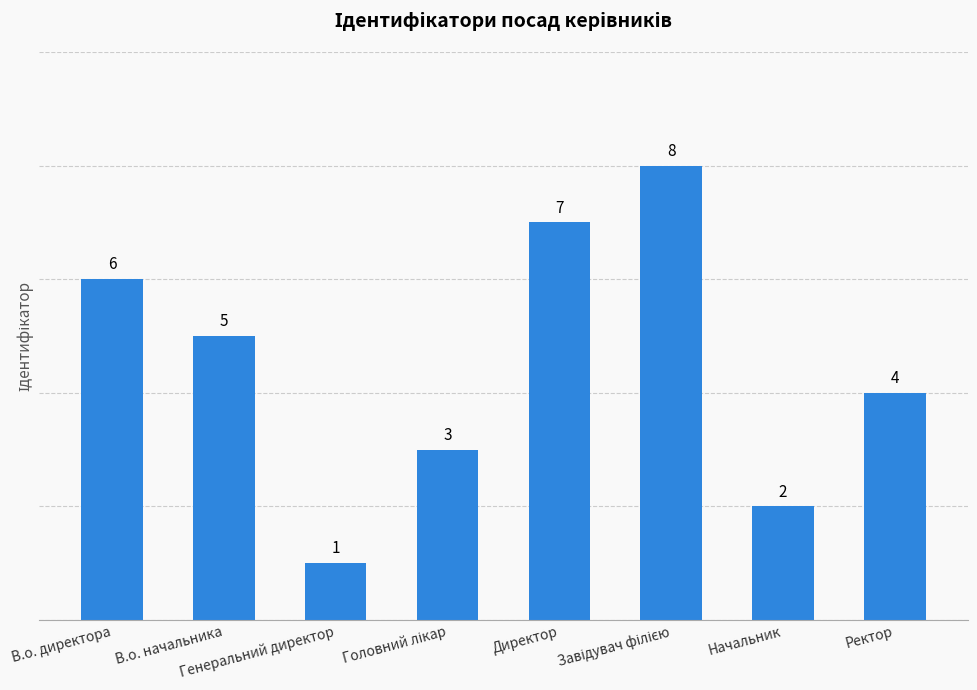

What is the greatest value displayed?

8